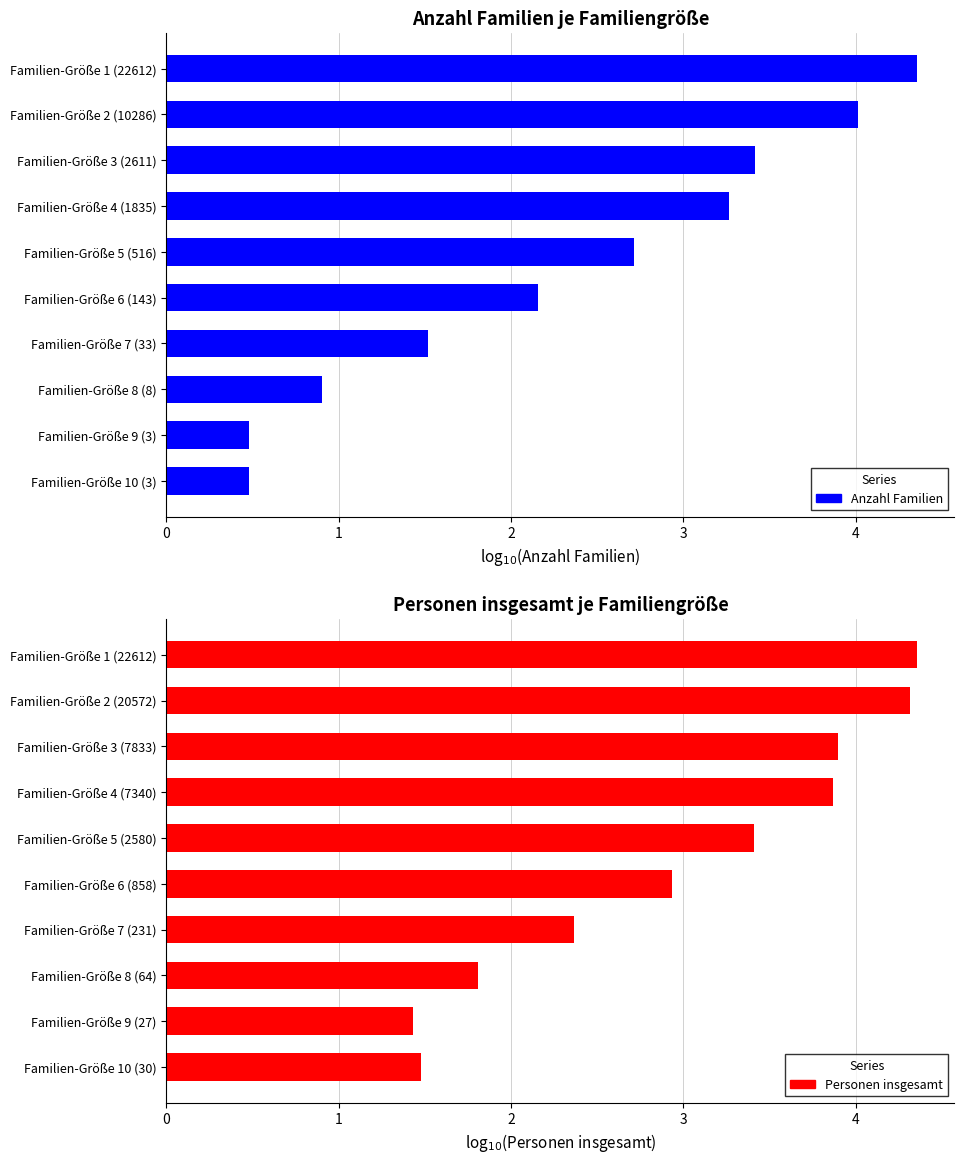

How many bars are there in total?

20